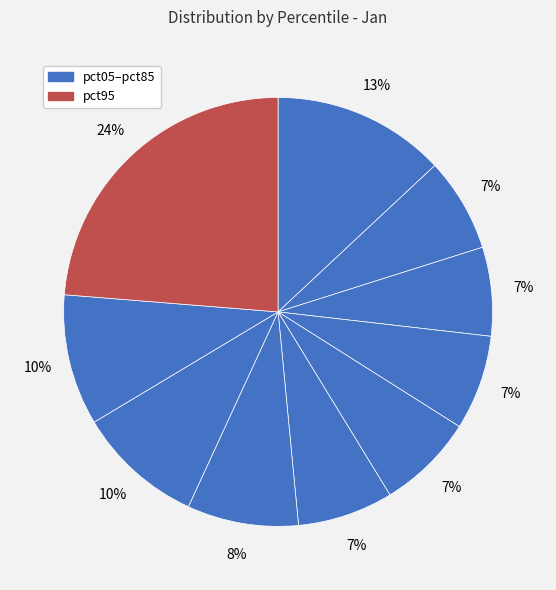

How many segments does this pie chart have?

10